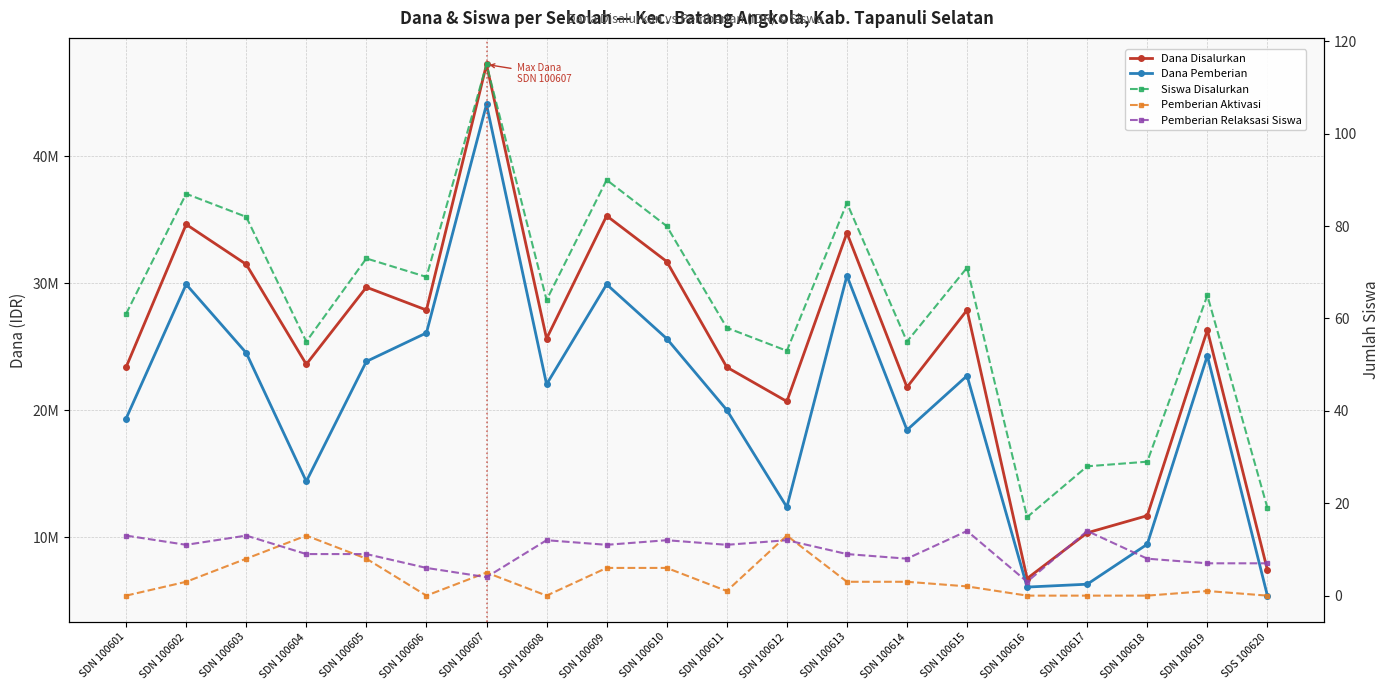

Where is the first local maximum for Dana Disalurkan?

SDN 100602